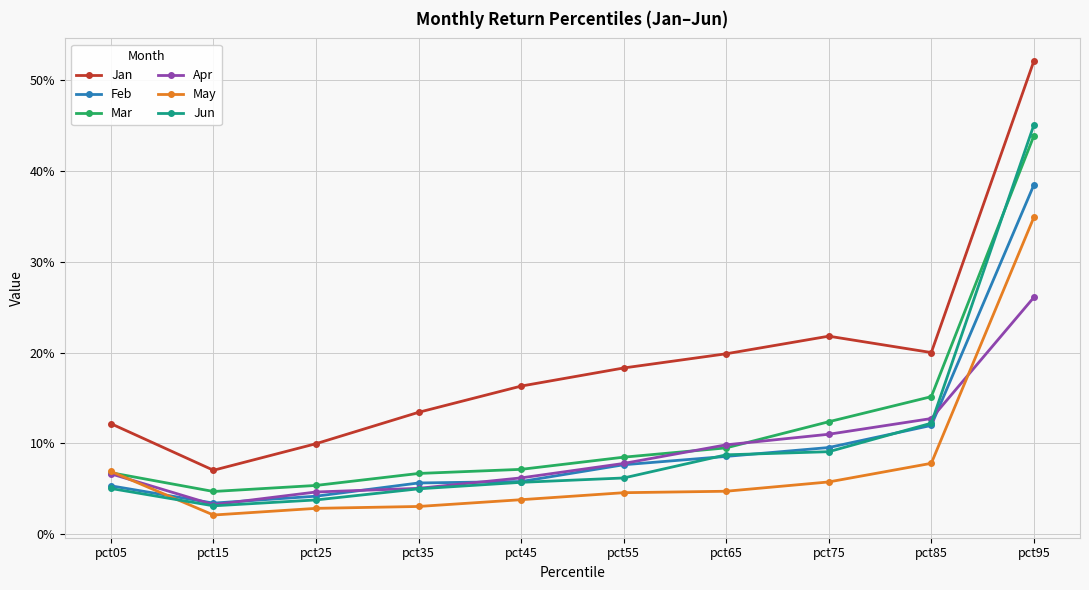

Reading left to right, what are all the values shown in this chart?

Jan: 0.1	0.1	0.1	0.1	0.2	0.2	0.2	0.2	0.2	0.5
Feb: 0.1	0.0	0.0	0.1	0.1	0.1	0.1	0.1	0.1	0.4
Mar: 0.1	0.0	0.1	0.1	0.1	0.1	0.1	0.1	0.2	0.4
Apr: 0.1	0.0	0.0	0.1	0.1	0.1	0.1	0.1	0.1	0.3
May: 0.1	0.0	0.0	0.0	0.0	0.0	0.0	0.1	0.1	0.3
Jun: 0.1	0.0	0.0	0.1	0.1	0.1	0.1	0.1	0.1	0.5